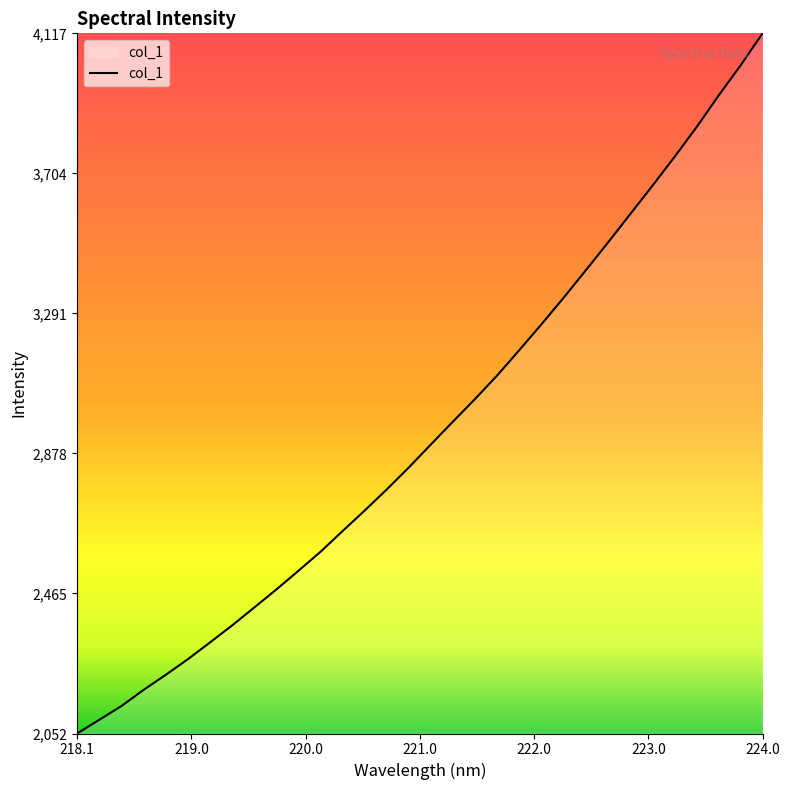

True or false: there are more than 1 points higher than both neighbors.

False